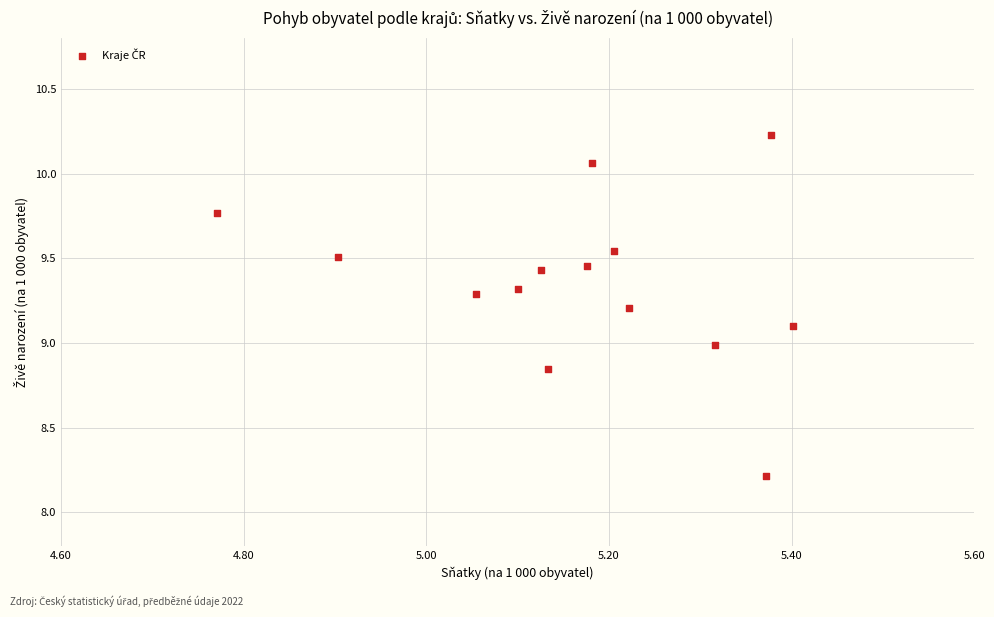

What is the range of Y values (max minus min)?

2.0